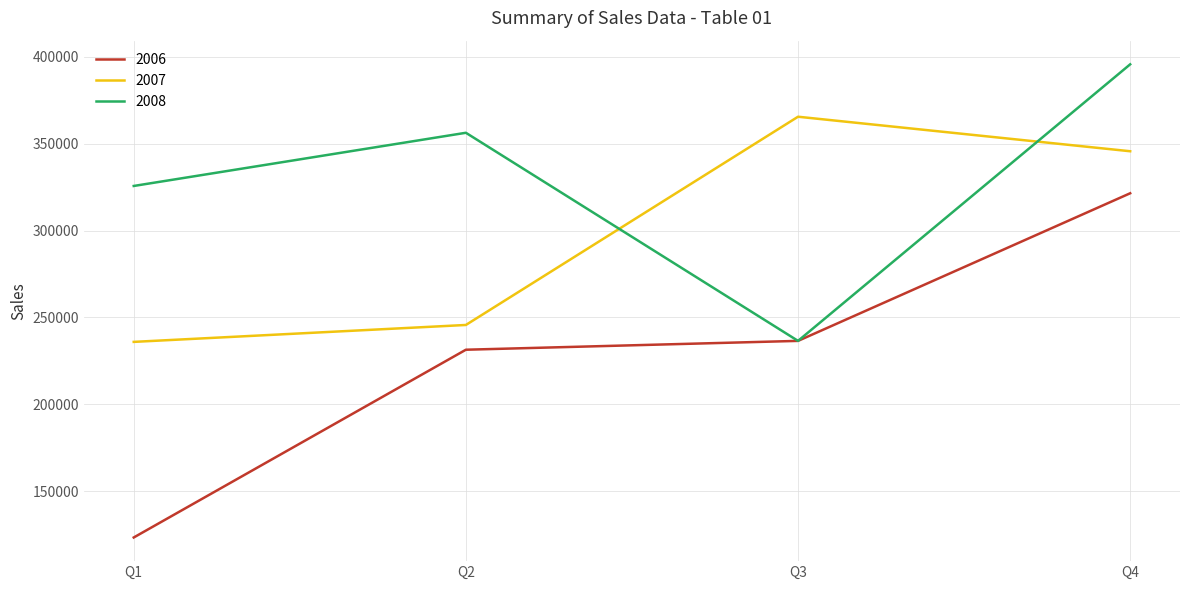

How many categories are shown in the chart?

4